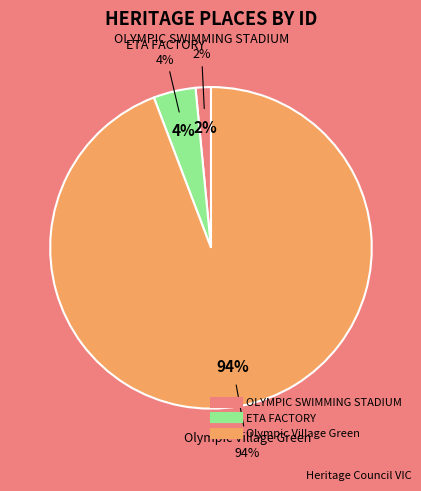

Which category has the biggest portion of the pie?

Olympic Village Green